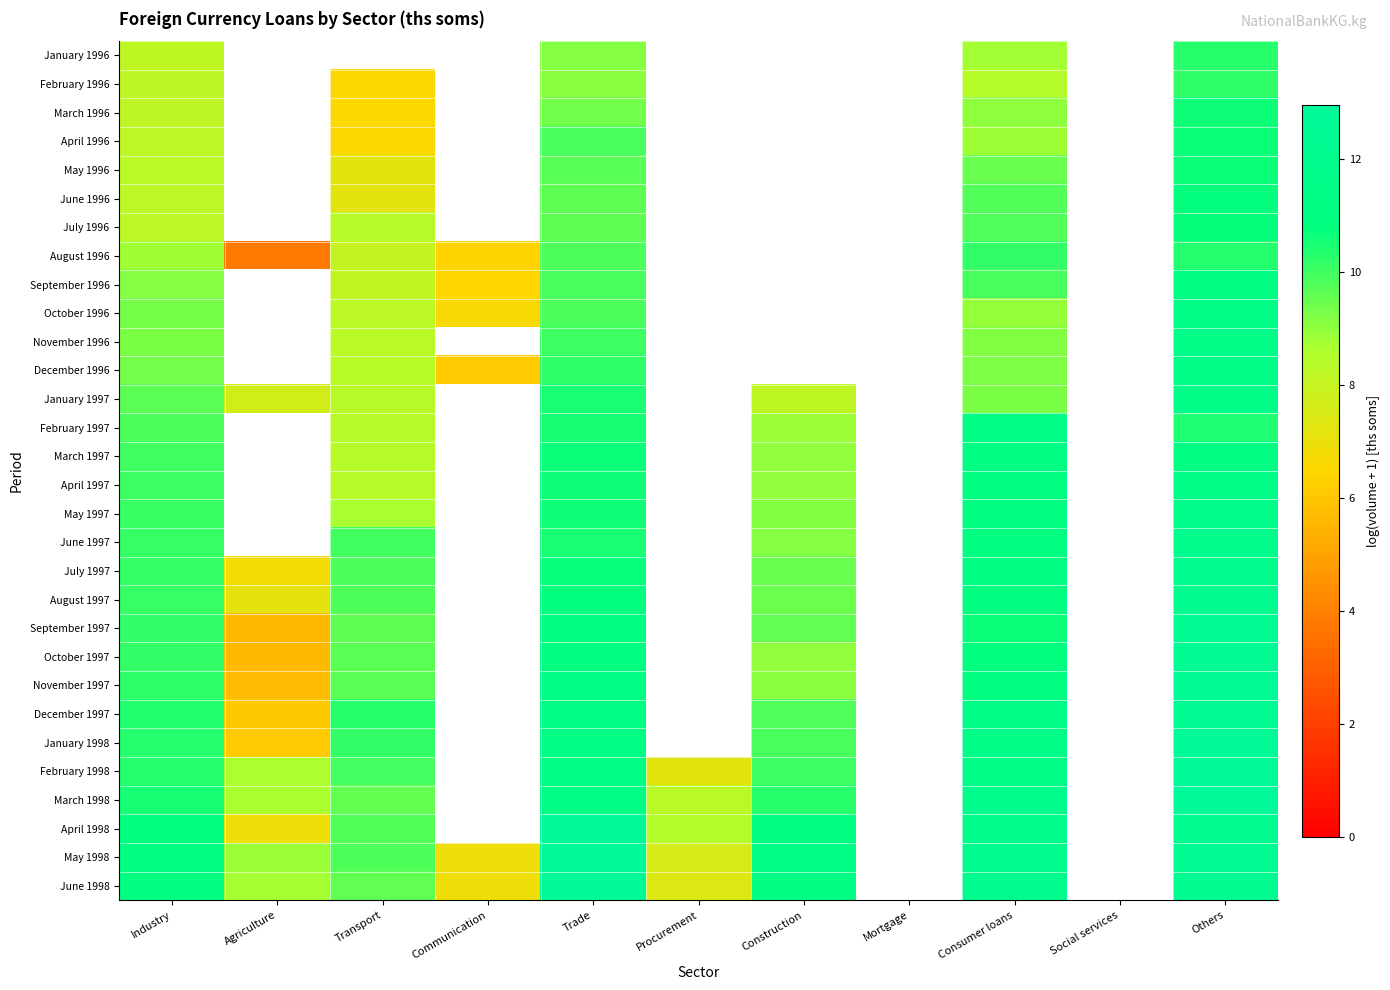

At how many categories does at least one series exceed 10?

6